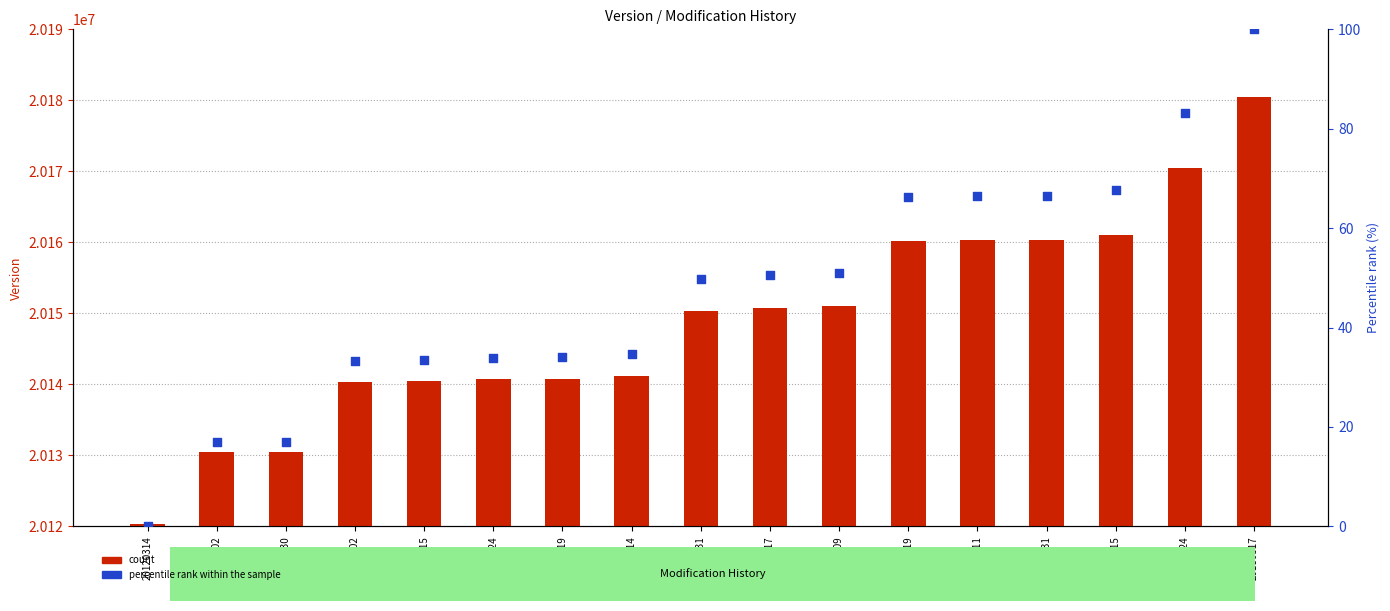

Is the value of percentile rank within the sample at 20140402 greater than the value of count at 20161015?

No